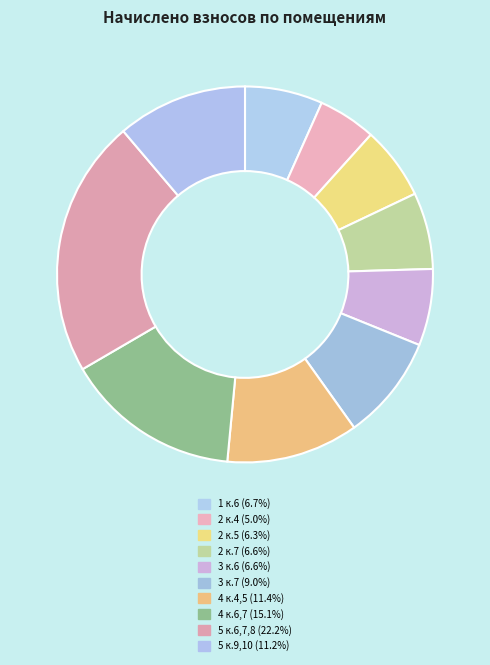

Is it true that 4 к.4,5 is 4% of the pie?

False